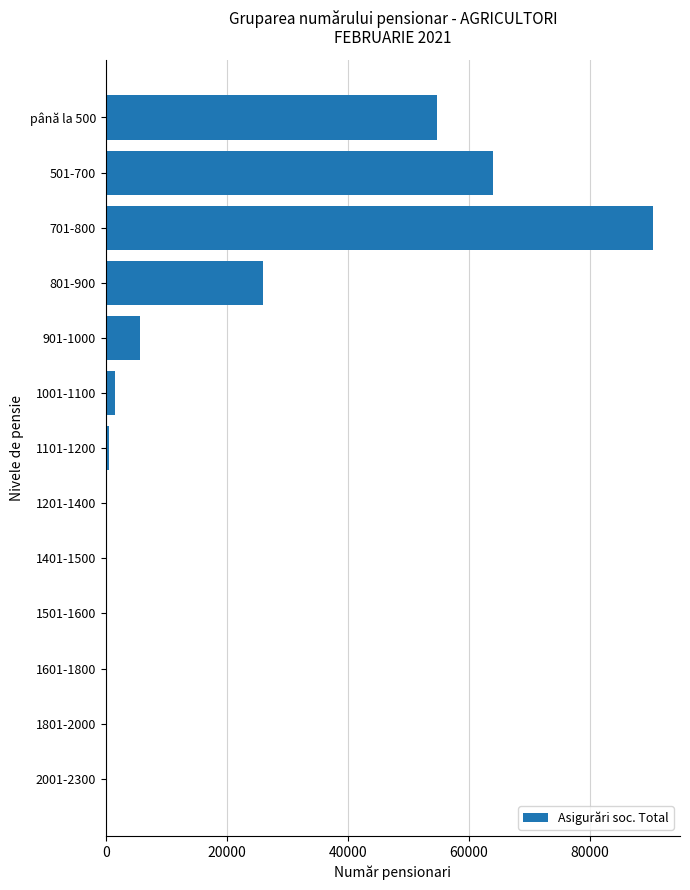

What is the sum of all values?

242808